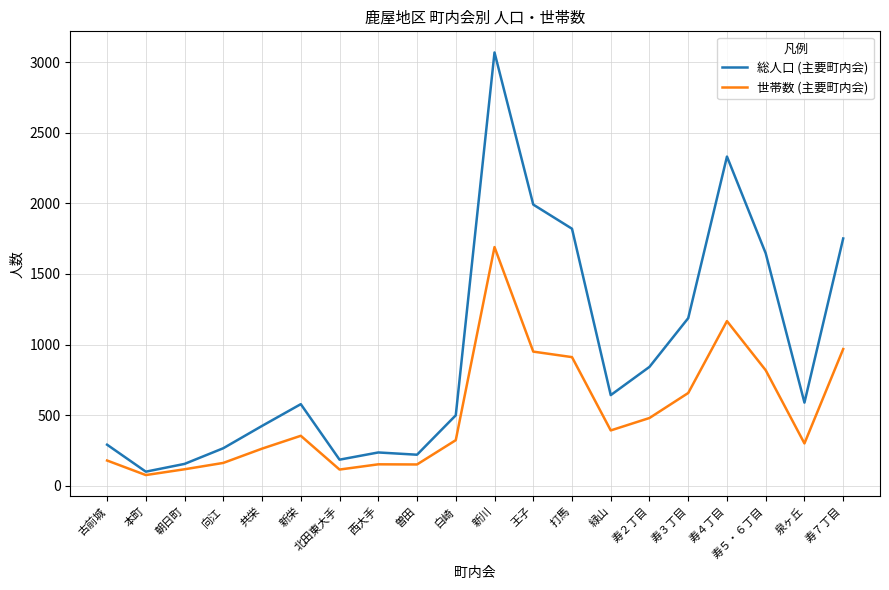

What is the maximum value for 総人口 (主要町内会)?

3068